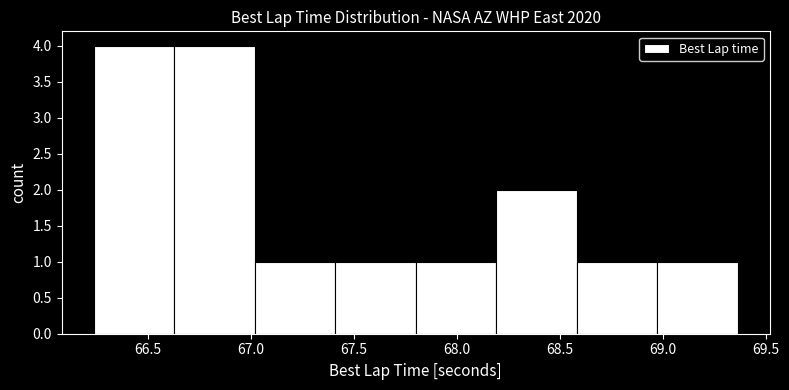

Reading left to right, list every bar in this chart as the range it spans on the x-axis followed by its height. Neither the bar edges nor the heights are printed on the chart, so give them approximately, as read against the axes.

66.25 to 66.65: 4
66.65 to 67.00: 4
67.00 to 67.40: 1
67.40 to 67.80: 1
67.80 to 68.20: 1
68.20 to 68.60: 2
68.60 to 68.95: 1
68.95 to 69.35: 1